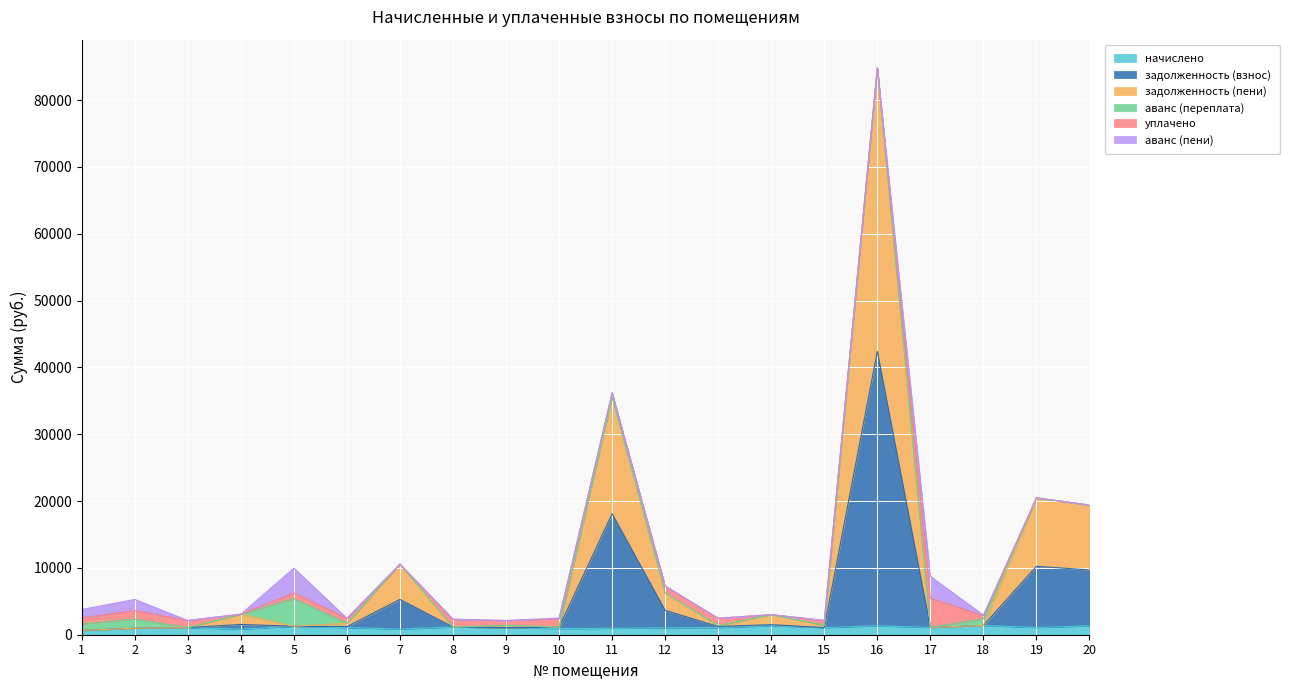

At which category is the sum across all series the highest?

16